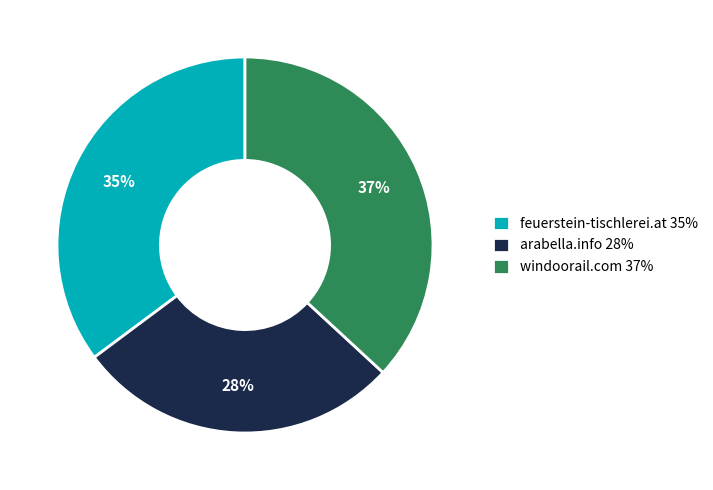

To the nearest percent, what is the difference between the largest and smallest slice percentages?

9%